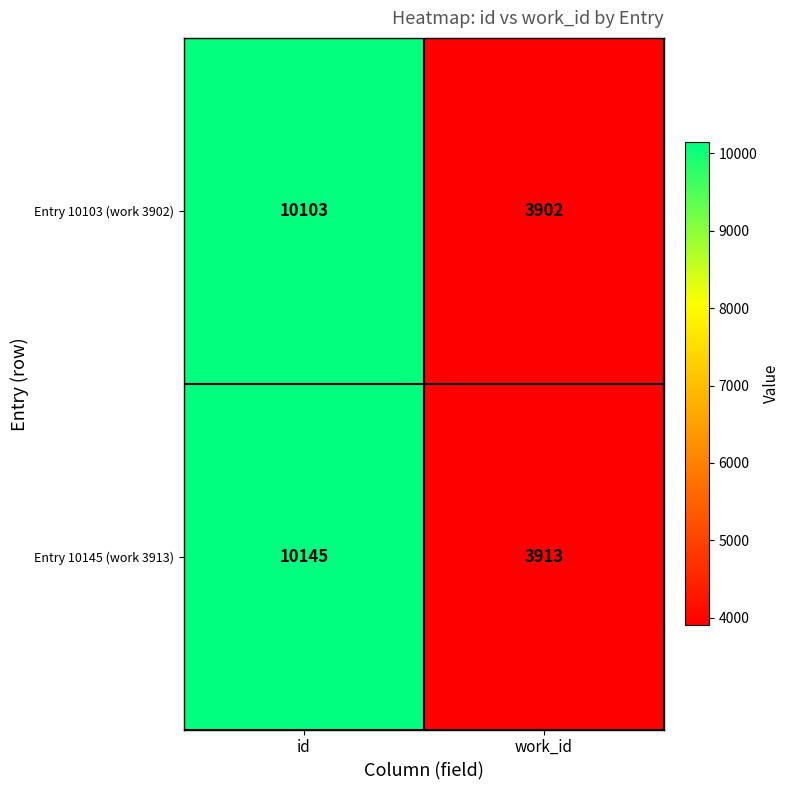

Reading left to right, list all the values displayed in this chart.

Entry 10103 (work 3902): id=10103	work_id=3902
Entry 10145 (work 3913): id=10145	work_id=3913